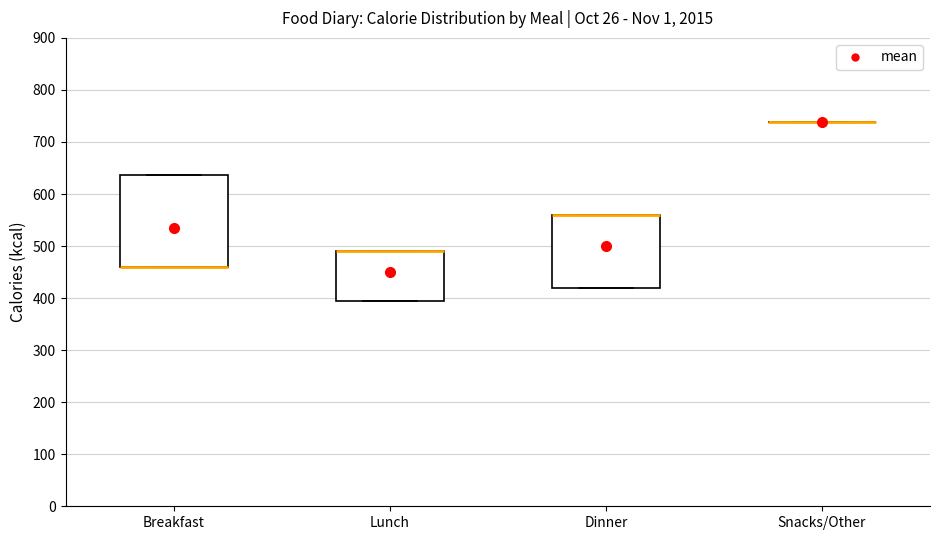

Reading left to right, transcribe this box plot: for each box, give where its median line is, the range the box spans, and where its two whiskers end, as read against the y-axis. The values are not printed on the chart, so give them approximately, as read against the axis.

Breakfast: median 460 (drawn on the box's lower edge), box 460 to 640, whiskers 460 to 640
Lunch: median 490 (drawn on the box's upper edge), box 400 to 490, whiskers 400 to 490
Dinner: median 560 (drawn on the box's upper edge), box 420 to 560, whiskers 420 to 560
Snacks/Other: box collapsed to a line at 740, whiskers 740 to 740